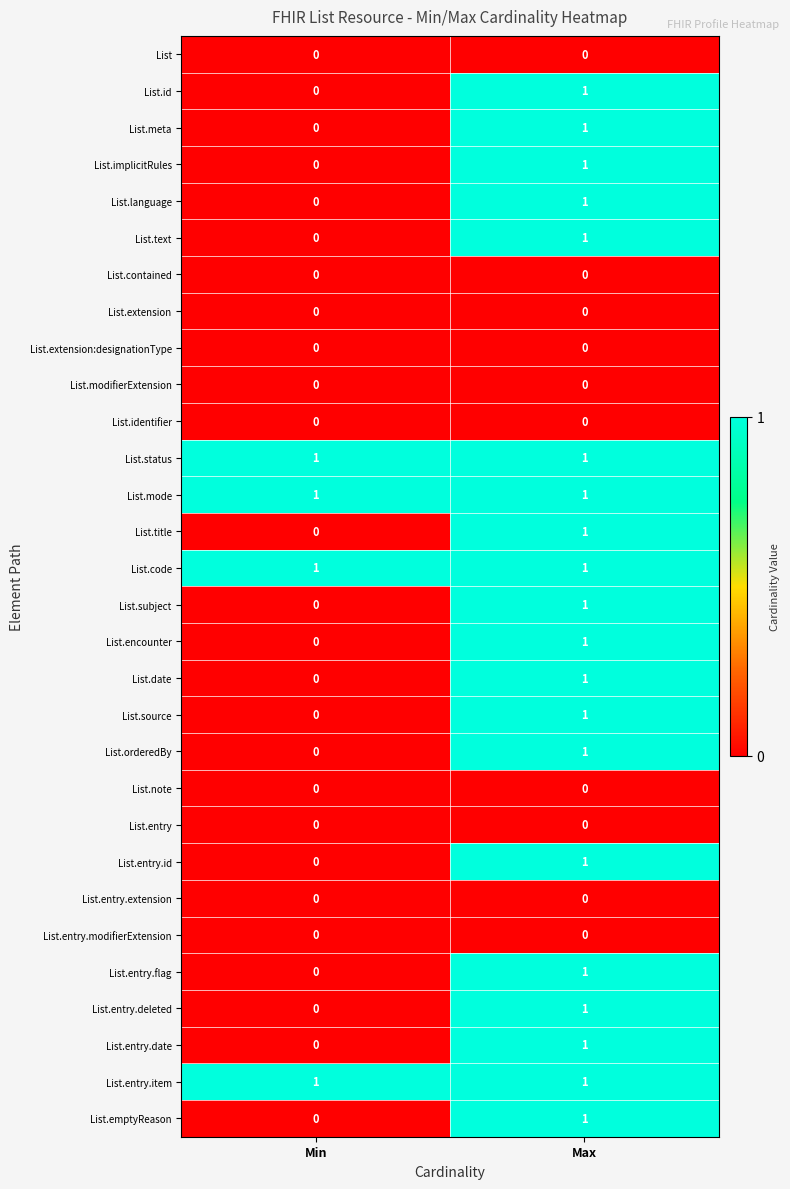

Rank the categories by List.id value from lowest to highest.

Min, Max